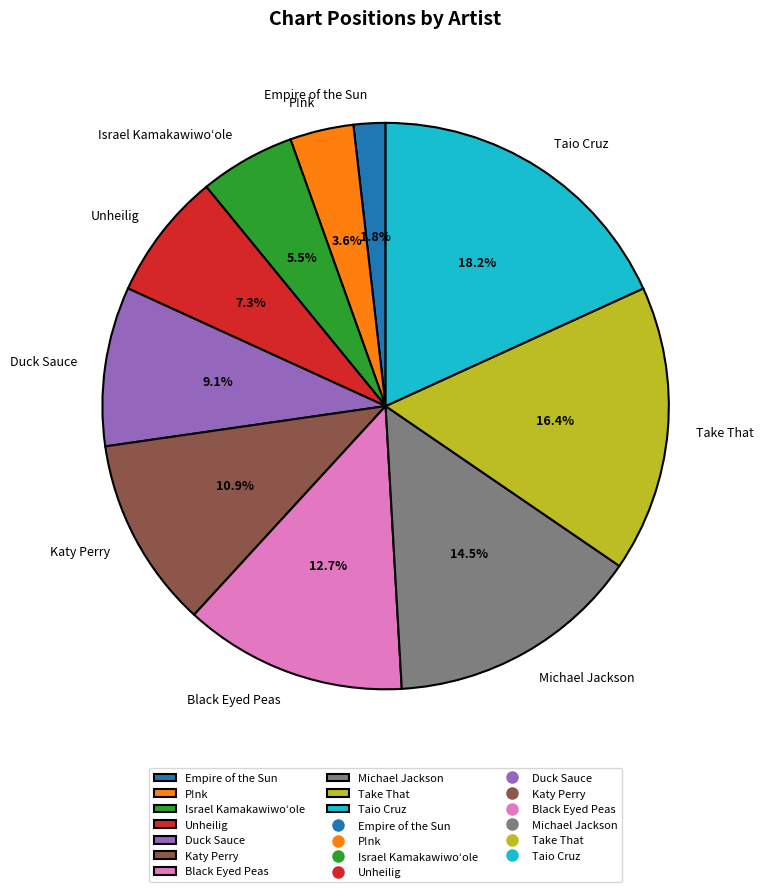

Does any single category account for the majority?

No